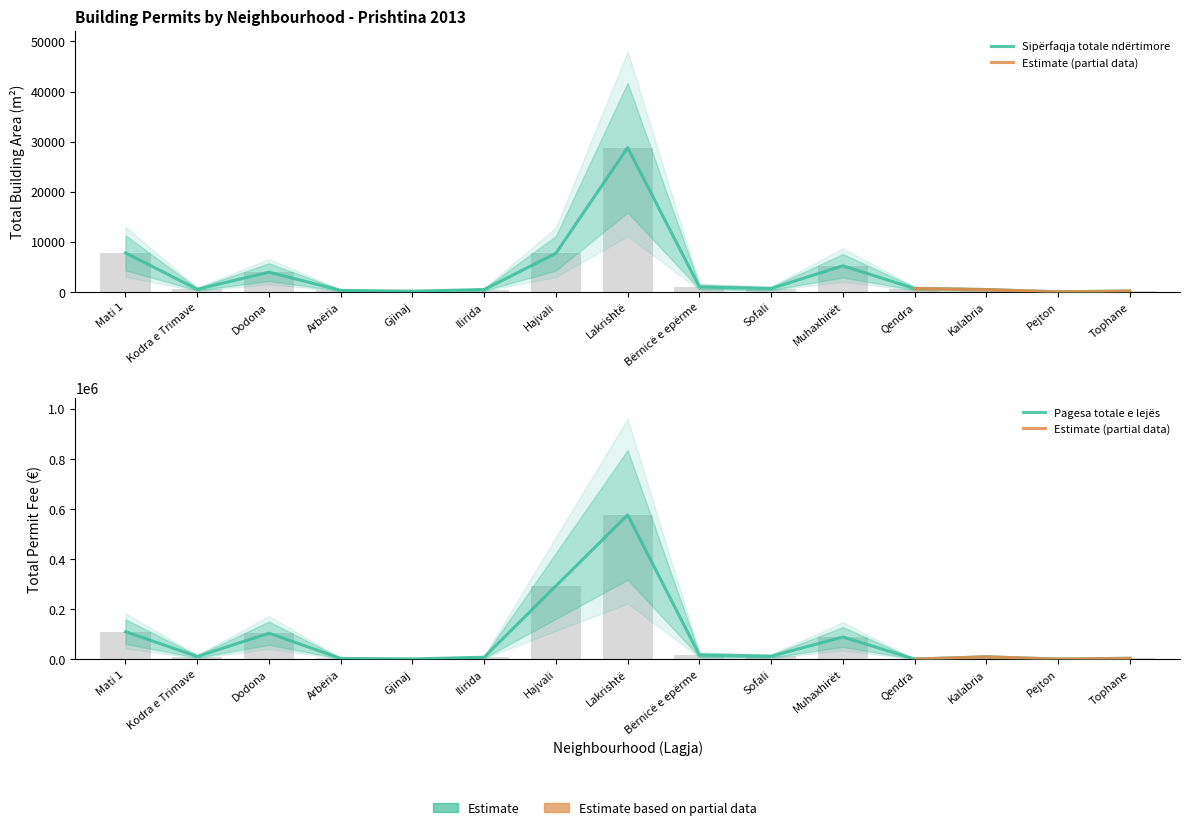

How many bars are there in each group?

2